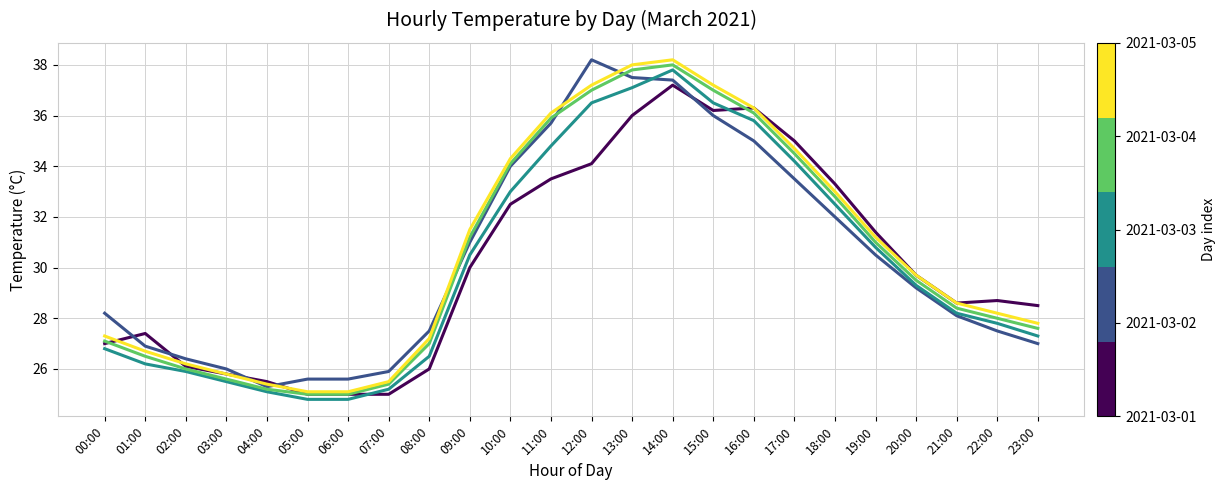

What is the difference between the highest and lowest values at 18:00?

1.3